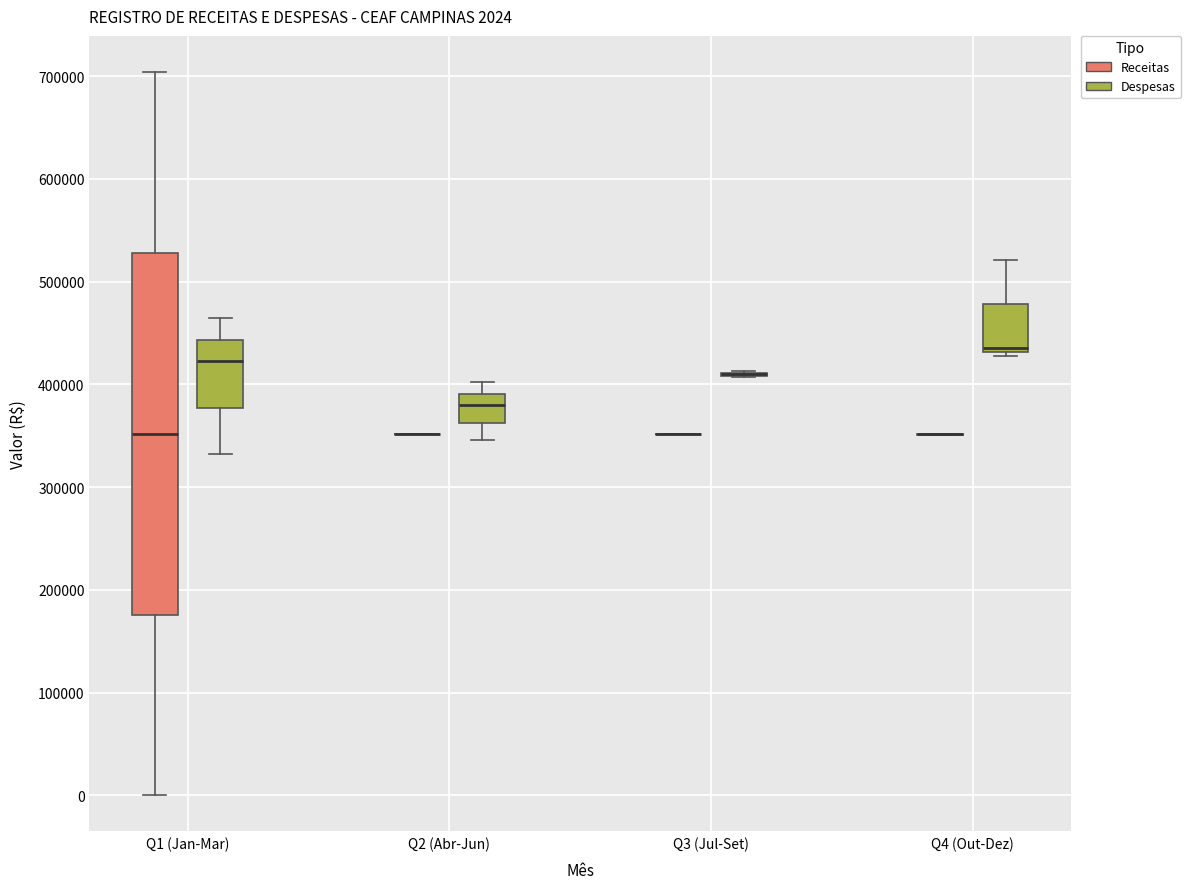

Which box is the tallest, from its lower edge to its upper edge?

Q1 (Jan-Mar) (Receitas)